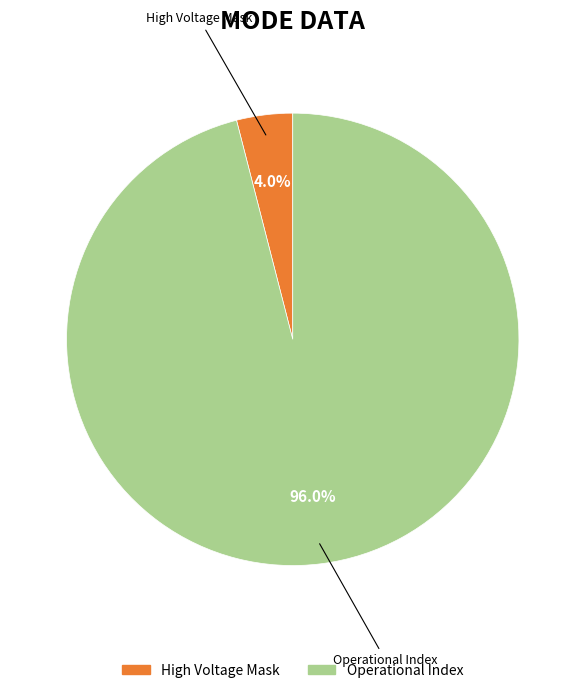

Which category has the smallest portion of the pie?

High Voltage Mask